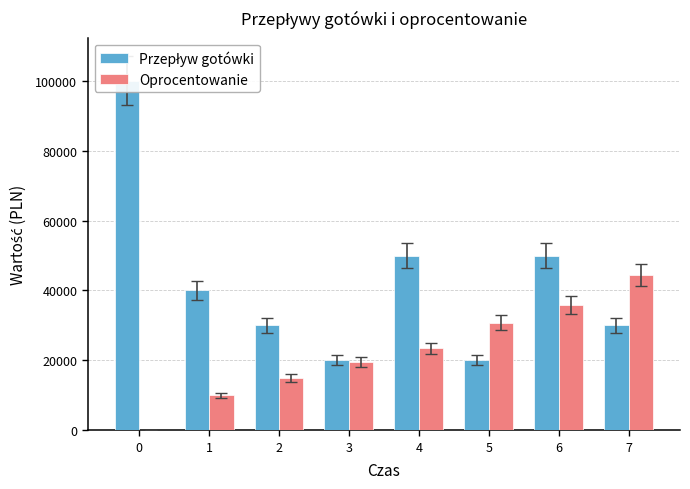

What is the sum of the Oprocentowanie values at 4 and 5?

54245.0